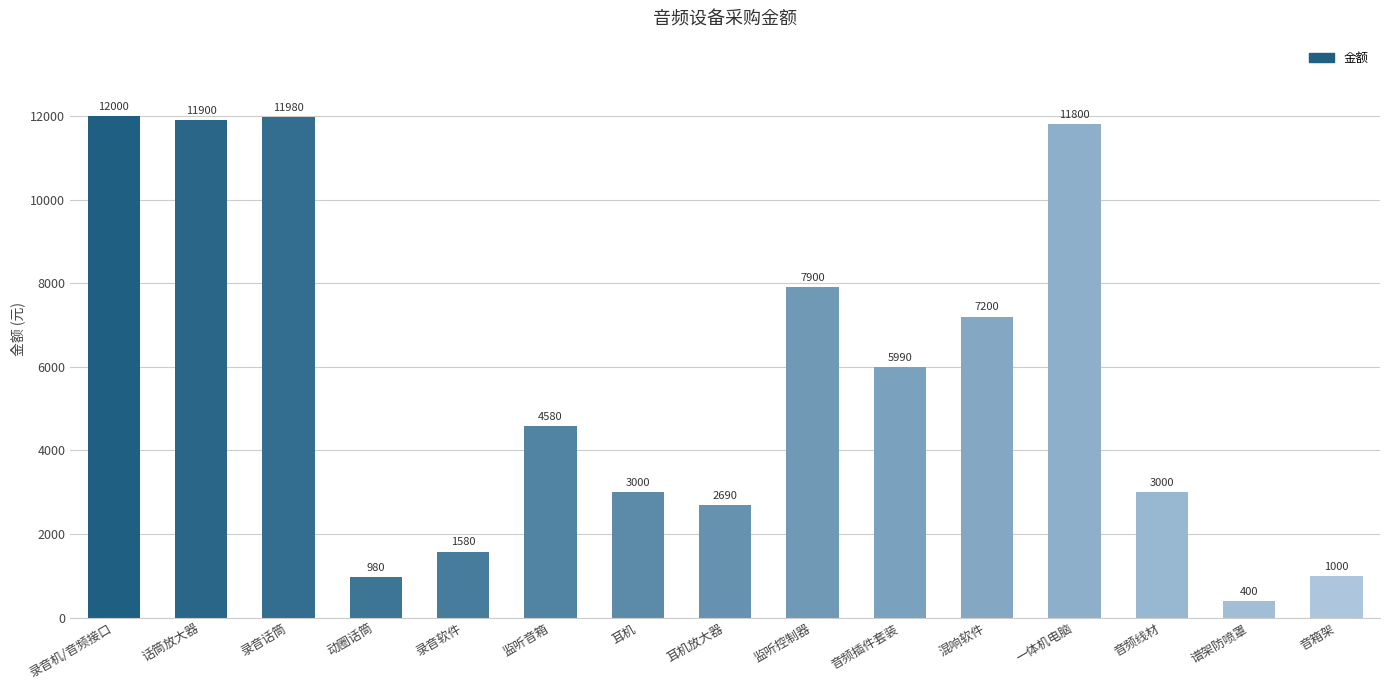

Where does the data first go above 4580?

录音机/音频接口